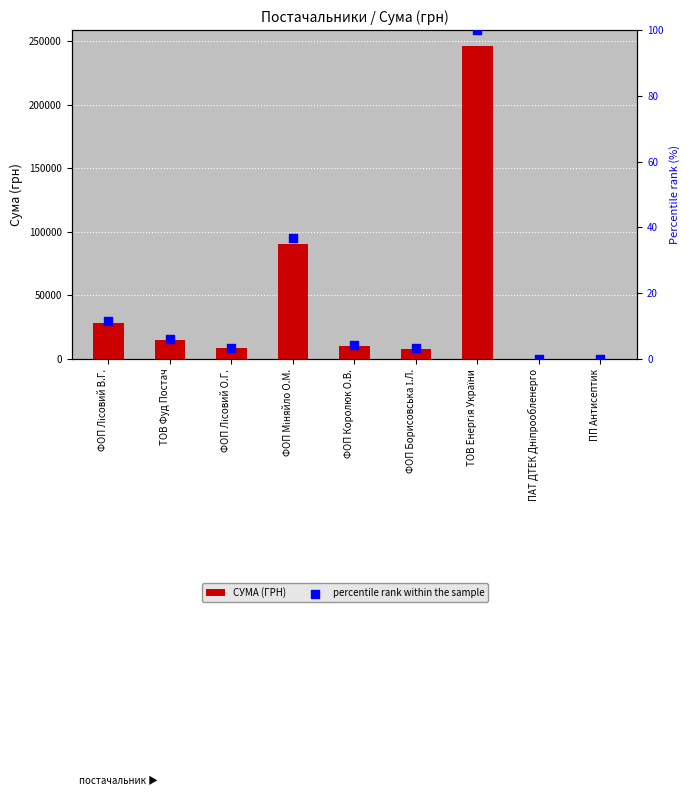

Which series contains the lowest Y value?

percentile rank within the sample